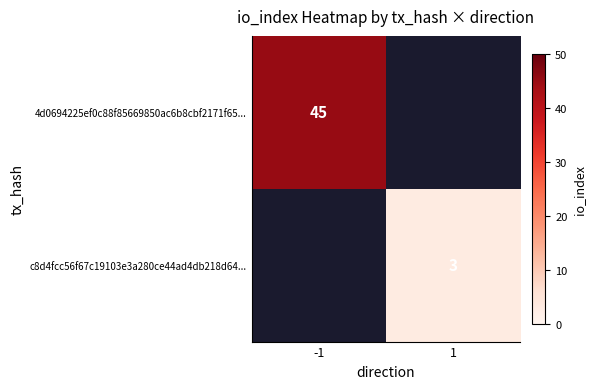

Is the value of 4d0694225ef0c88f85669850ac6b8cbf2171f65... at -1 greater than the value of c8d4fcc56f67c19103e3a280ce44ad4db218d64... at 1?

Yes